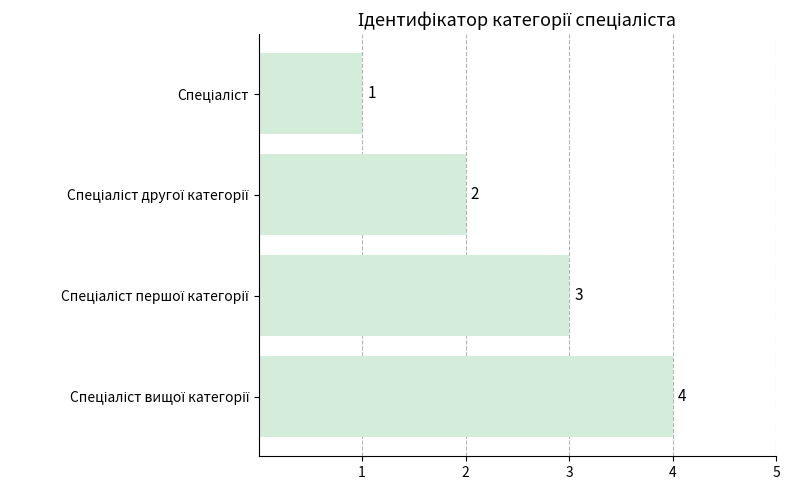

What is the maximum value shown in the chart?

4